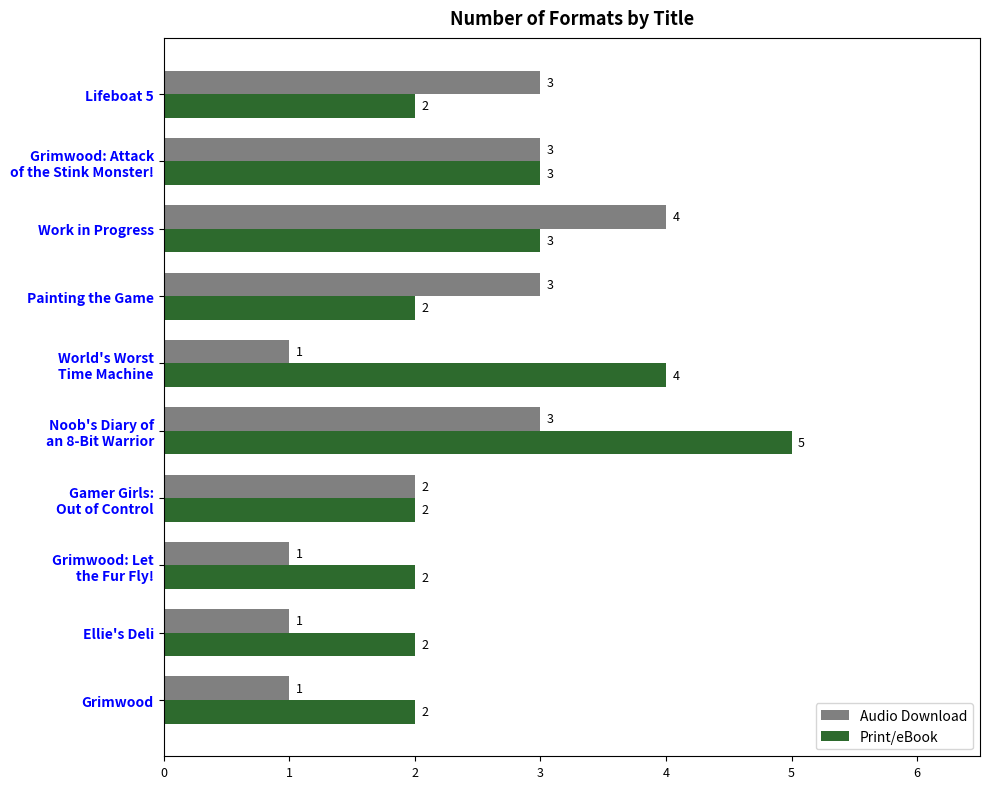

Which series has the largest total across all categories?

Print/eBook